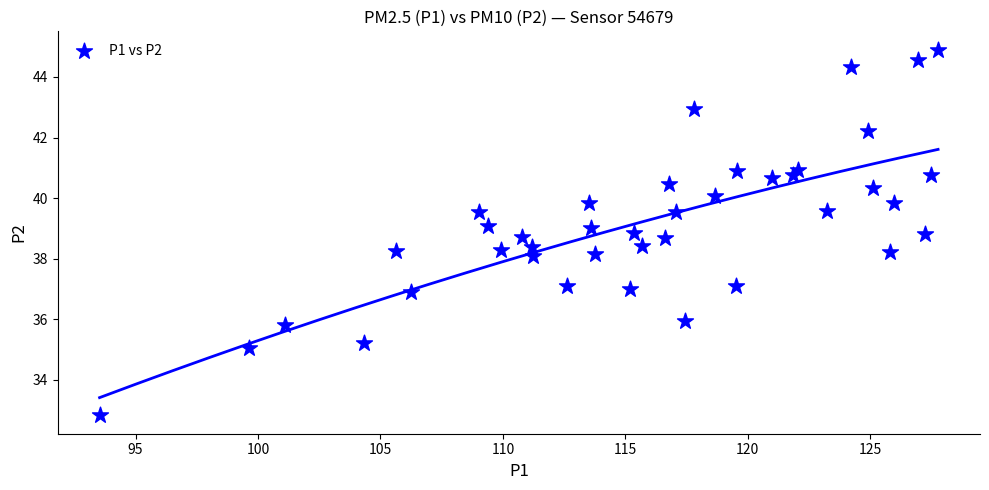

What is the range of Y values (max minus min)?

12.1